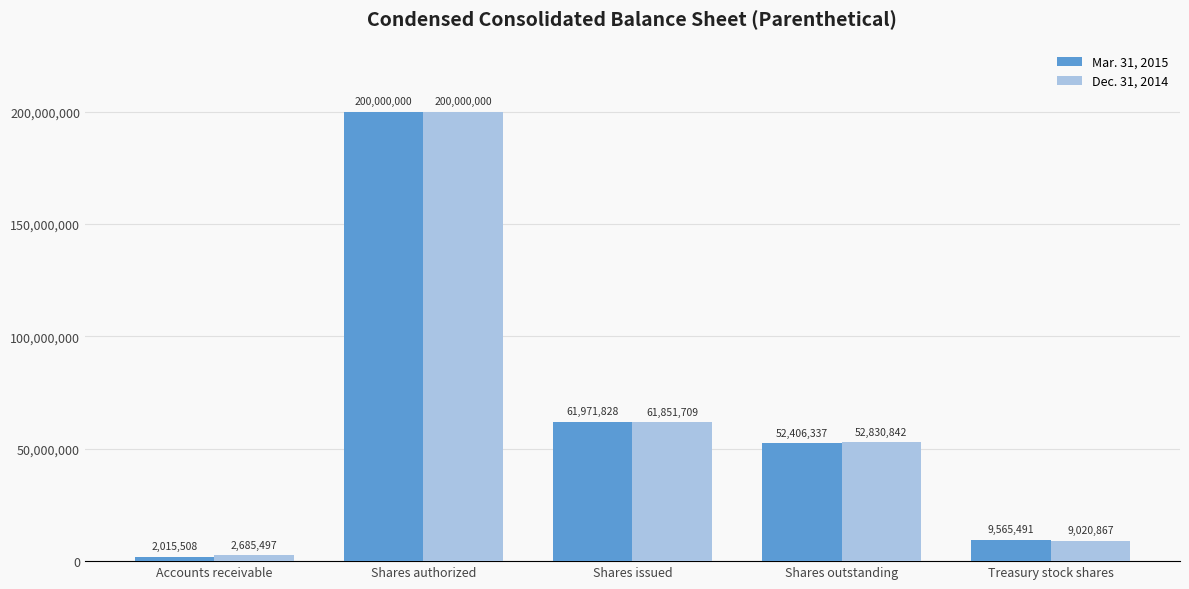

The Dec. 31, 2014 series shows 82826244 at Shares outstanding. True or false?

False